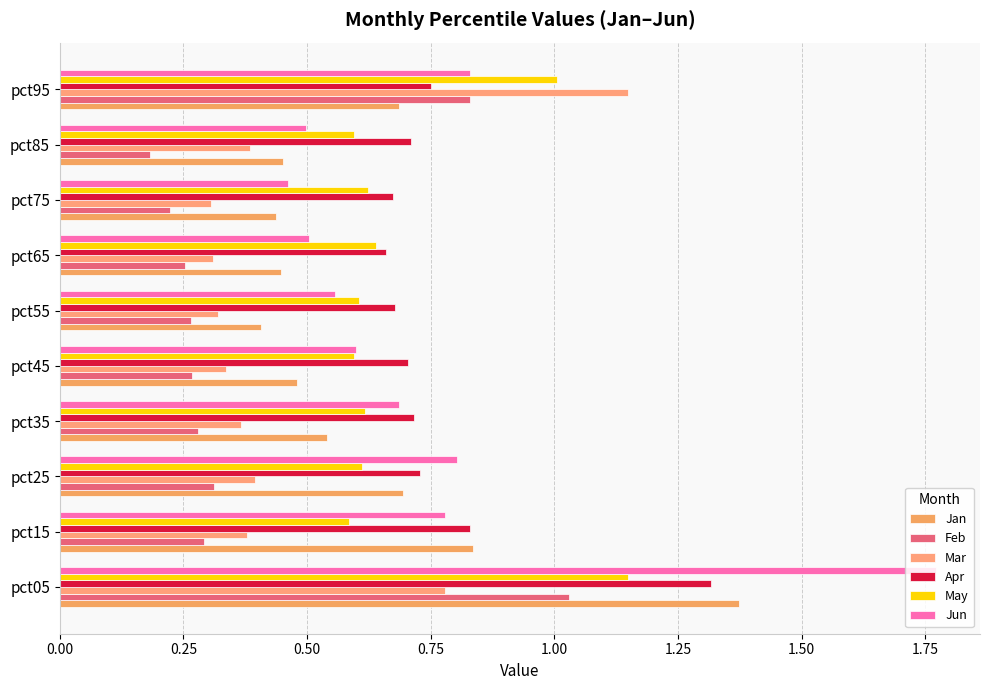

Count the number of categories in the chart.

10